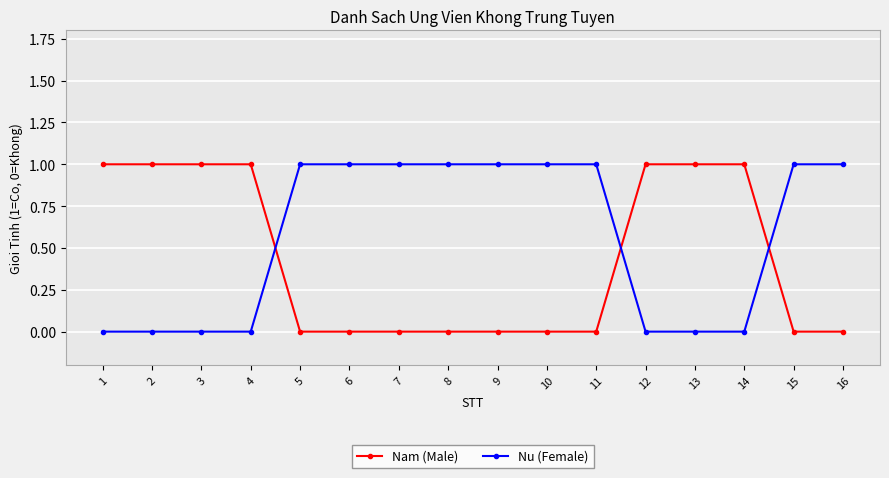

Is the value of Nam (Male) at 16 greater than the value of Nu (Female) at 11?

No